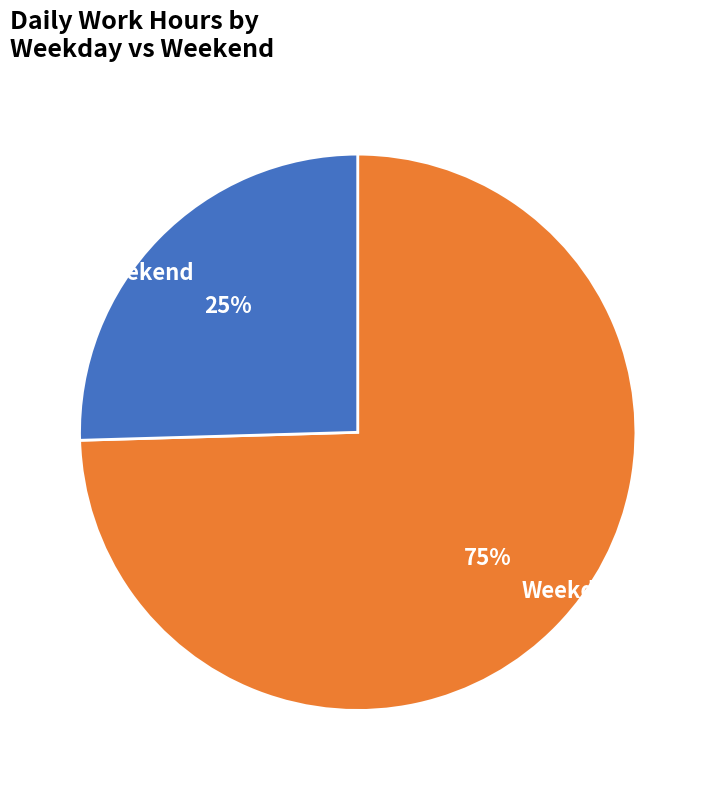

Rank the categories by value from lowest to highest.

Weekend, Weekday